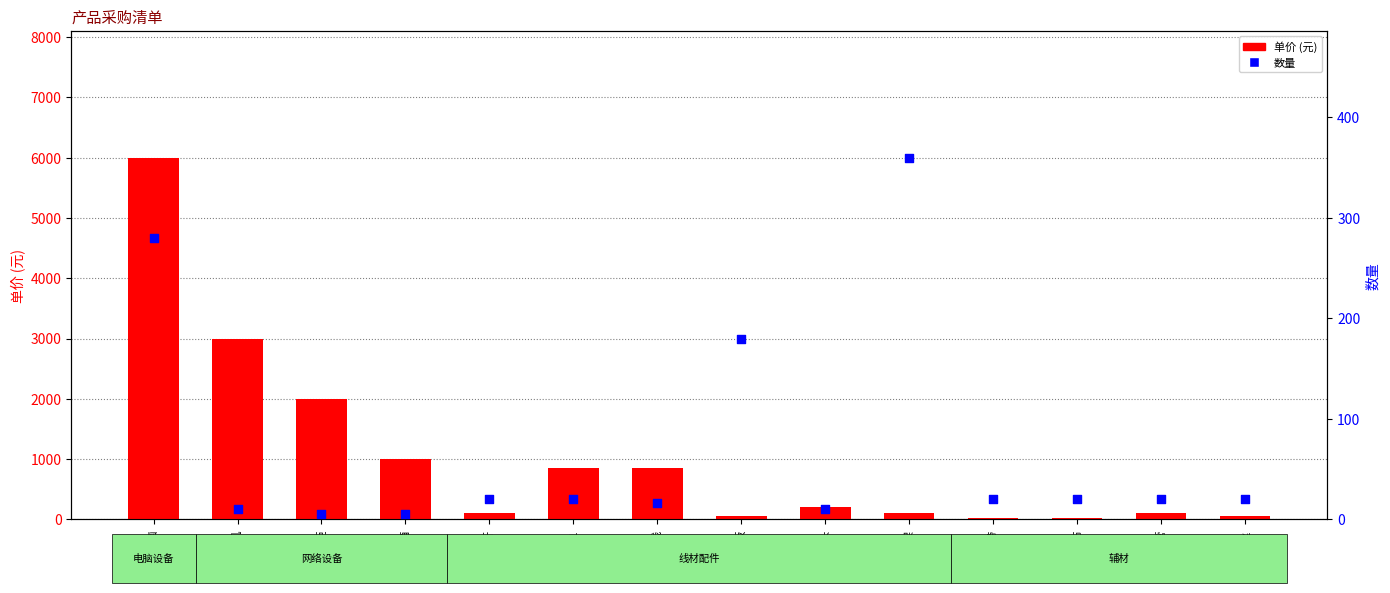

Which series has the widest spread of Y values?

单价